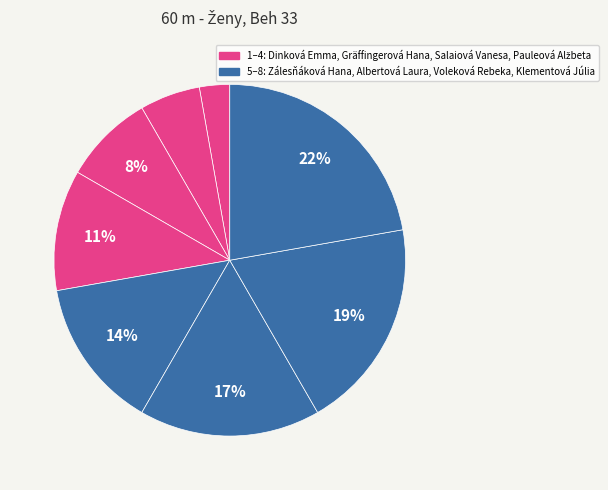

How many segments does this pie chart have?

8